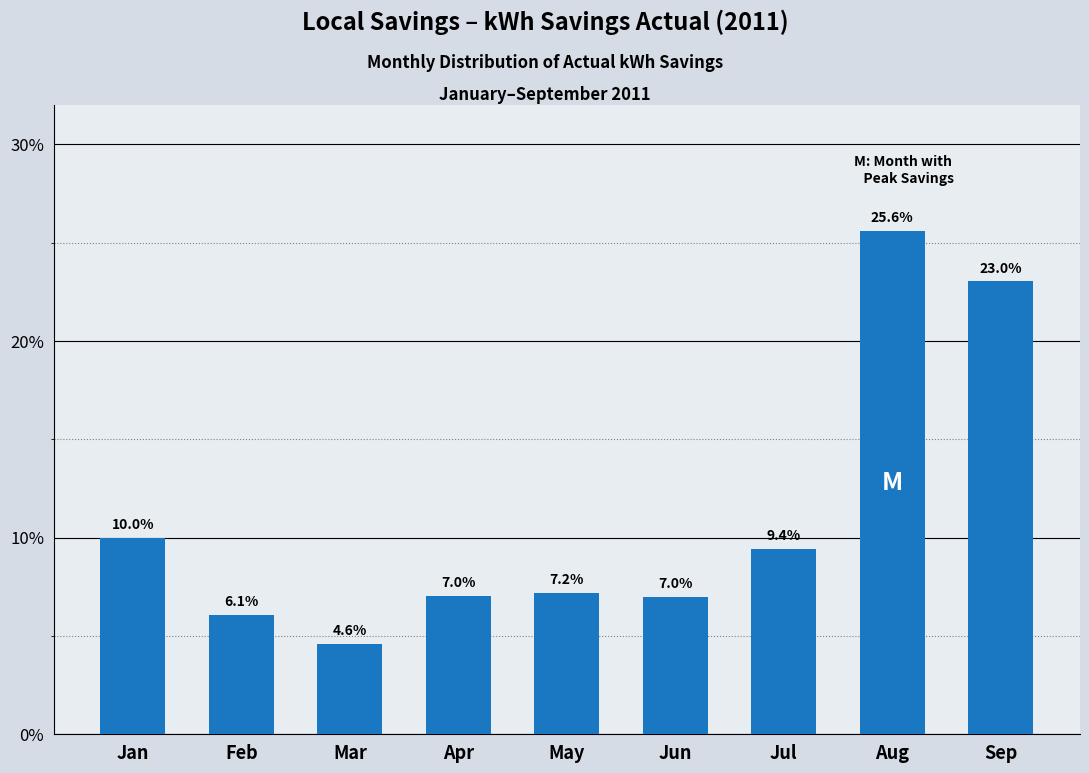

Reading left to right, transcribe all the data shown in this chart.

10.0	6.1	4.6	7.0	7.2	7.0	9.4	25.6	23.0